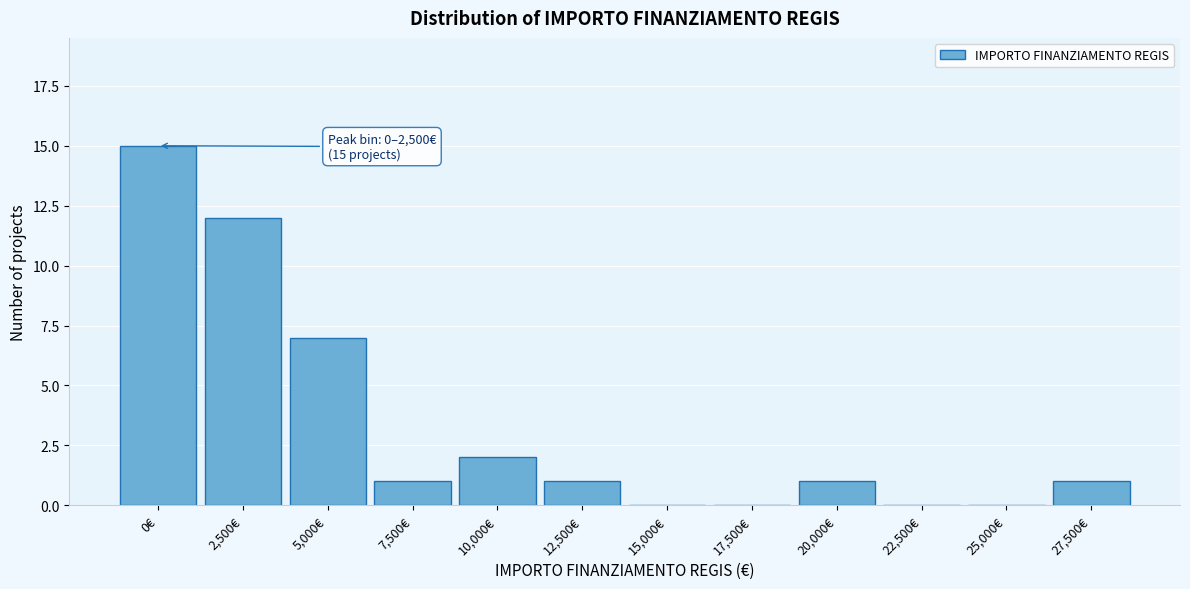

Reading left to right, what are all the values shown in this chart?

0€=15	2,500€=12	5,000€=7	7,500€=1	10,000€=2	12,500€=1	15,000€=0	17,500€=0	20,000€=1	22,500€=0	25,000€=0	27,500€=1